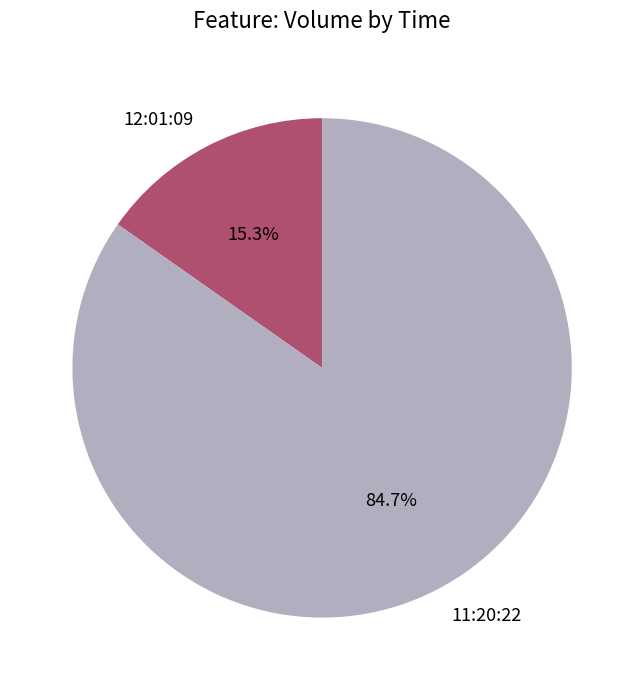

To the nearest percent, what is the difference between the largest and smallest slice percentages?

69%